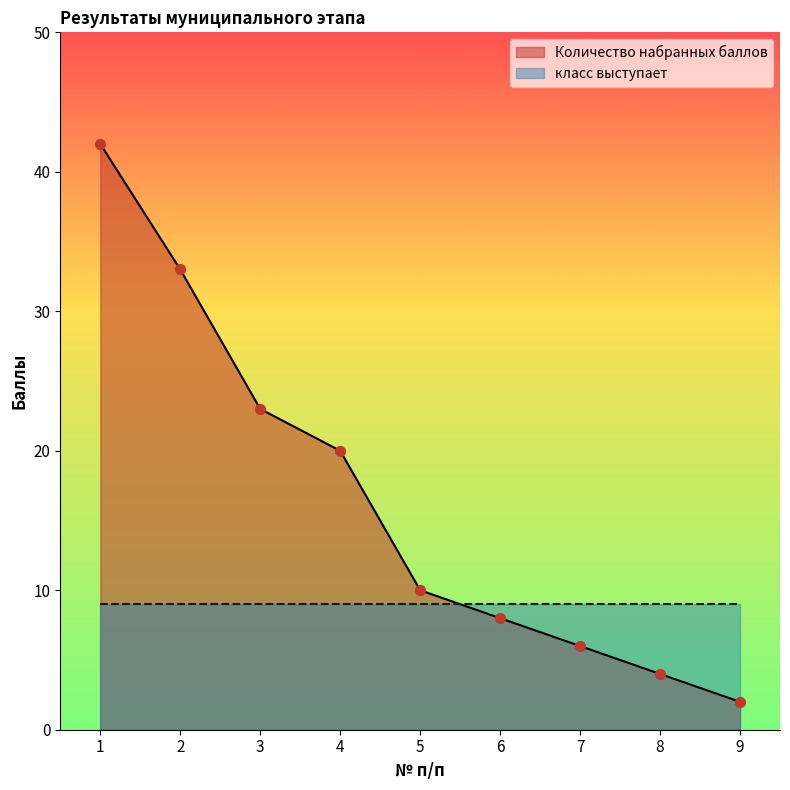

Which has a higher value, 9 or 2?

2